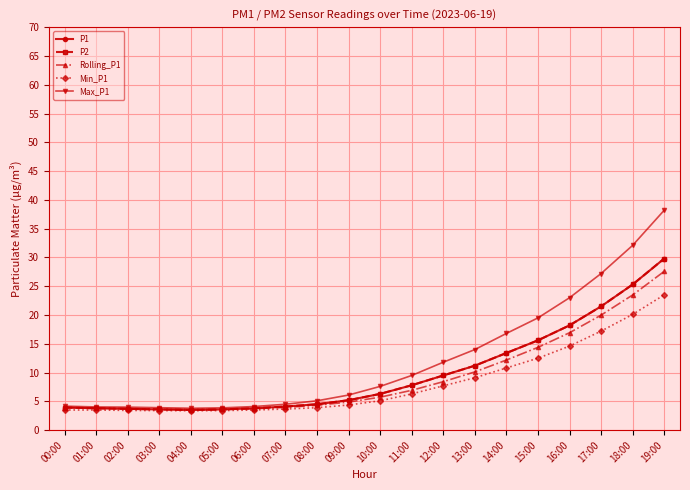

How many lines are shown in the chart?

5